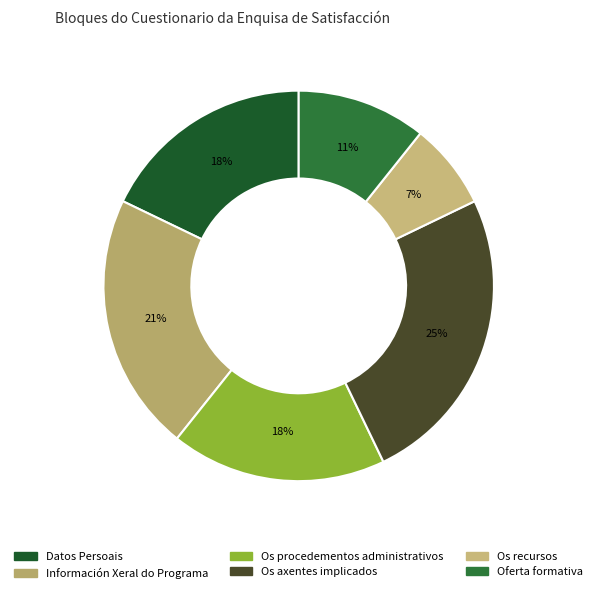

How many slices are in this pie chart?

6